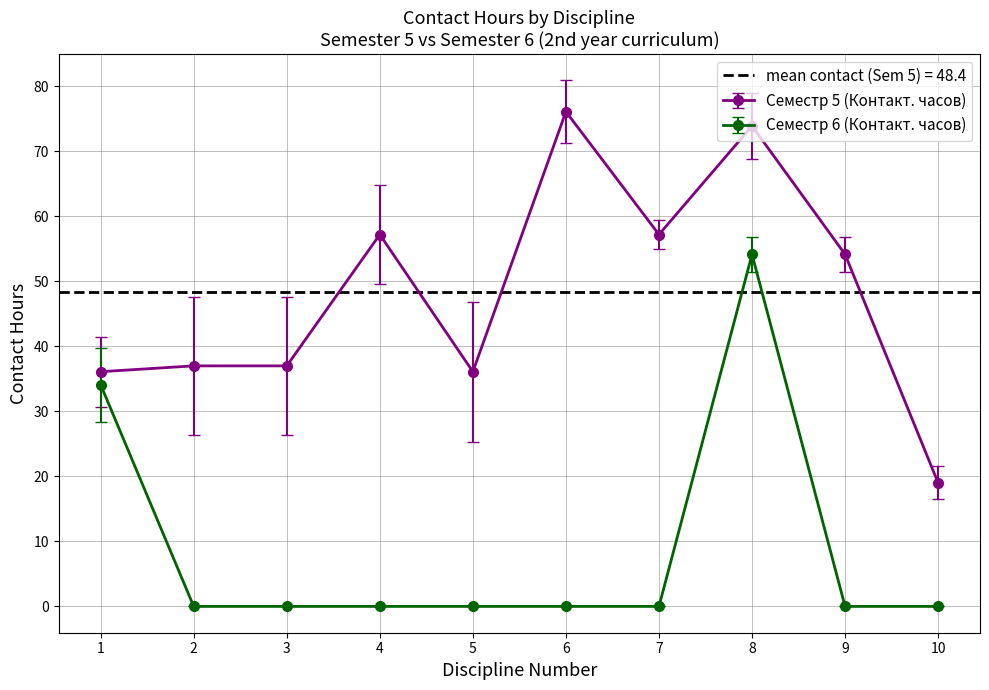

The Семестр 5 (Контакт. часов) series shows 50.2 at 2. True or false?

False